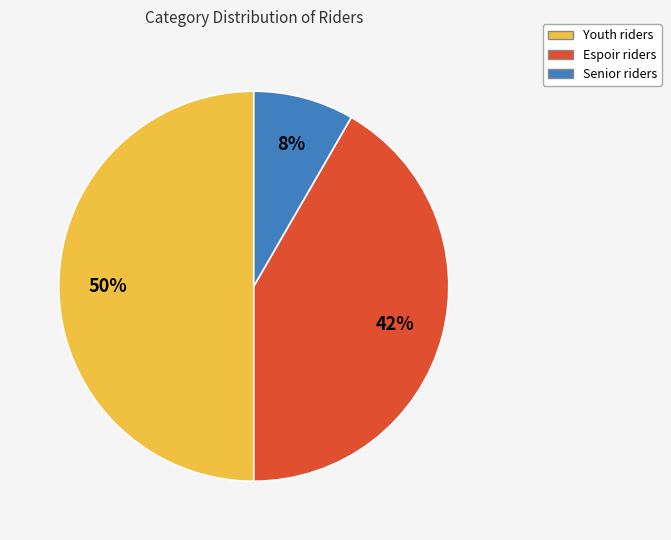

What is the smallest slice in the pie chart?

Senior